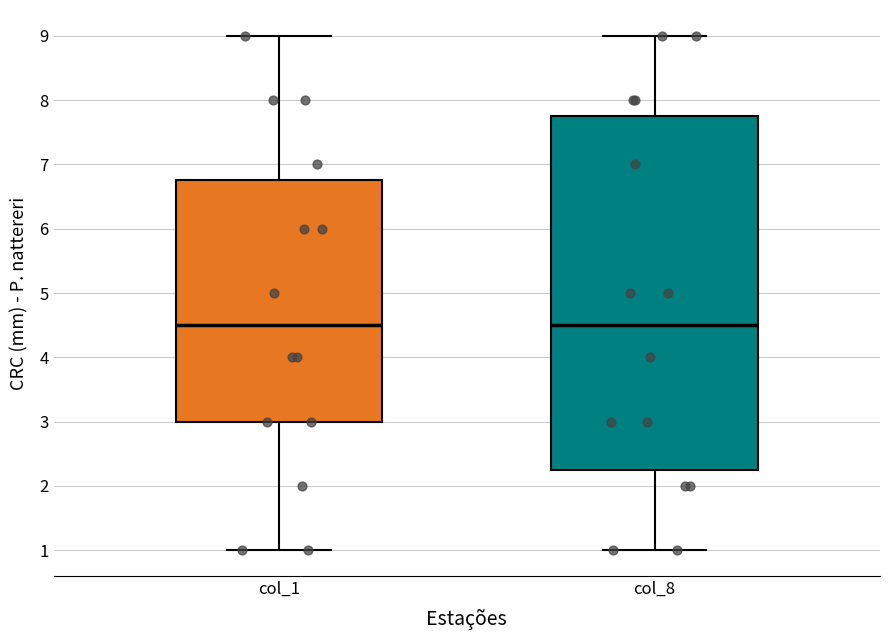

Where does the lower whisker of the box for col_8 end on the y-axis? The values are not printed on the chart, so give them approximately, as read against the axis.

1.0